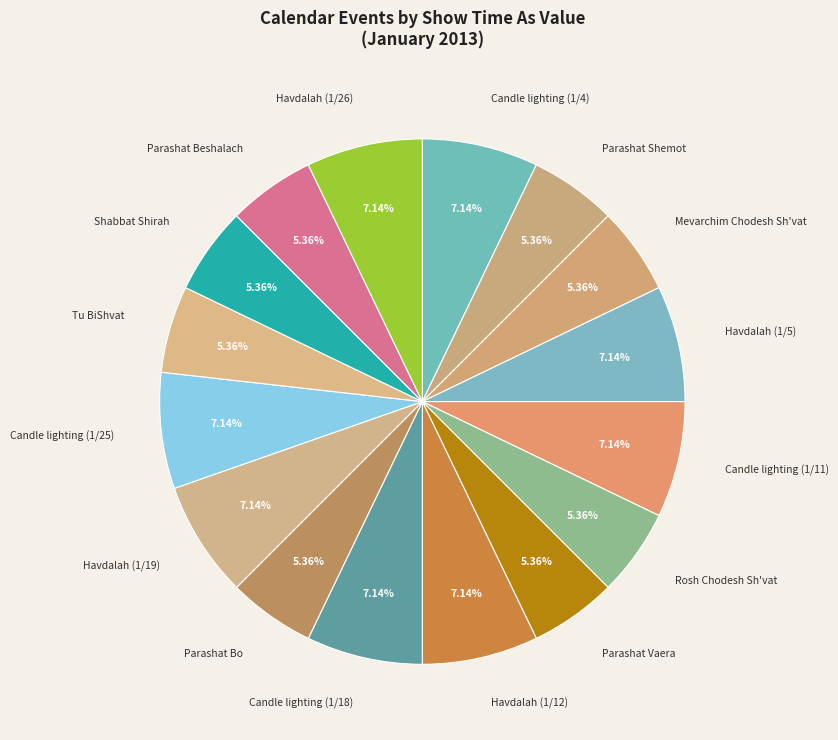

Is the sum of Havdalah (1/12) and Candle lighting (1/4) greater than half?

No